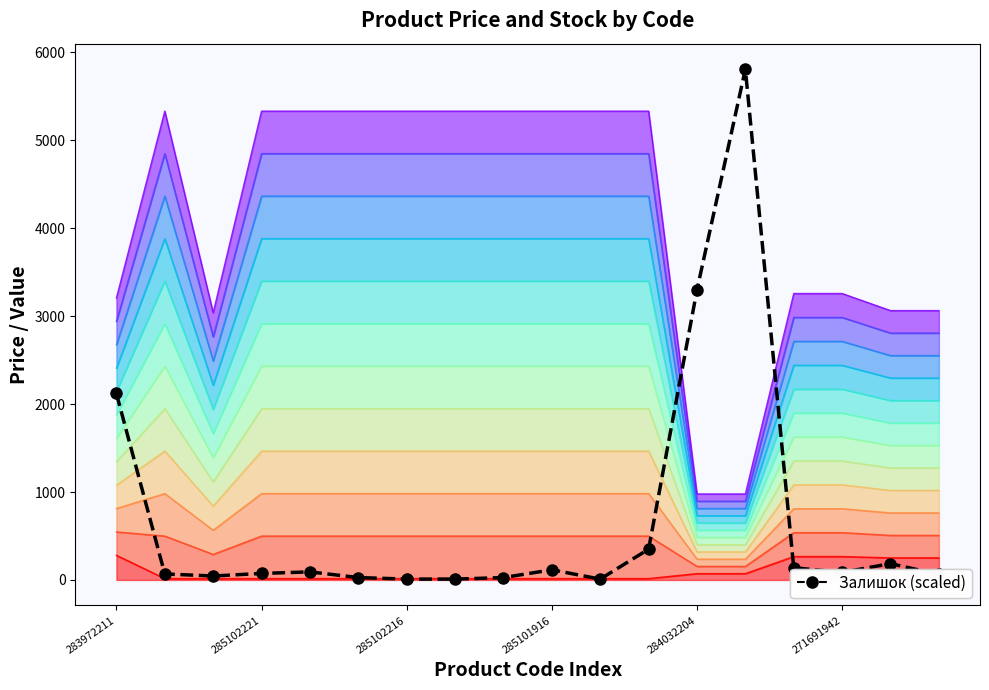

How many data points are less than 85?

9